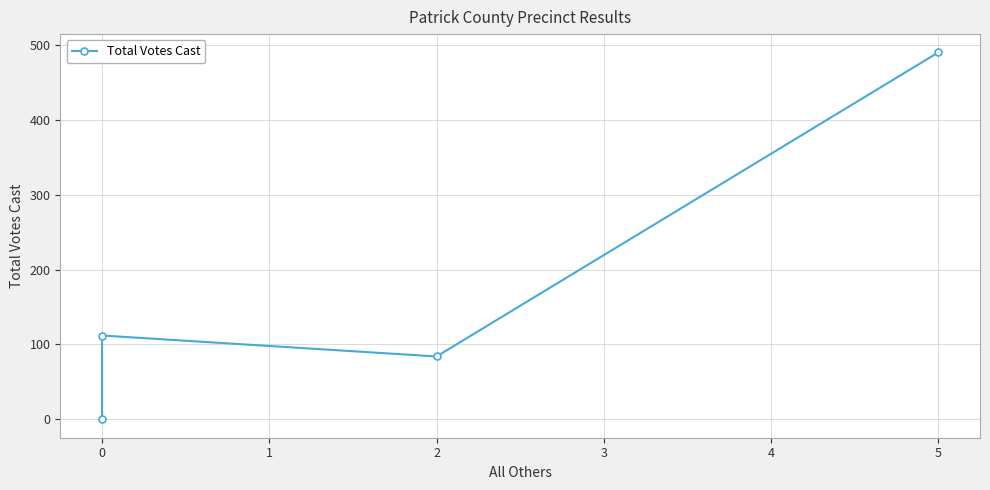

What is the difference between the values at 0 and 5?

378